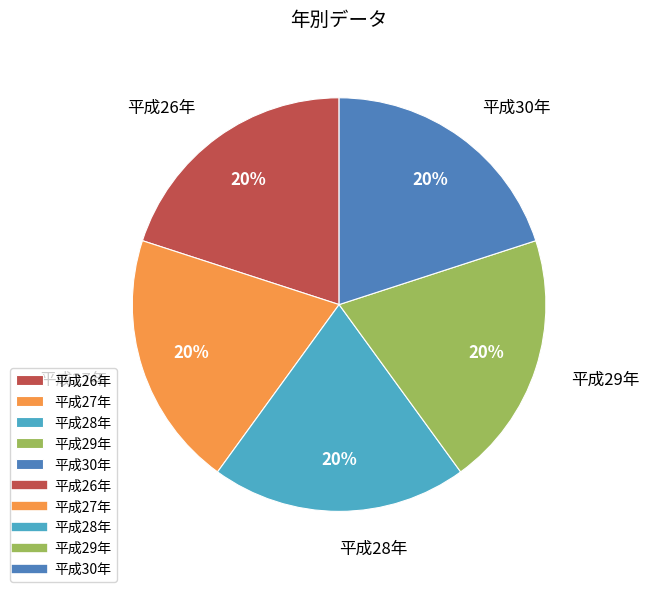

How many slices are in this pie chart?

5